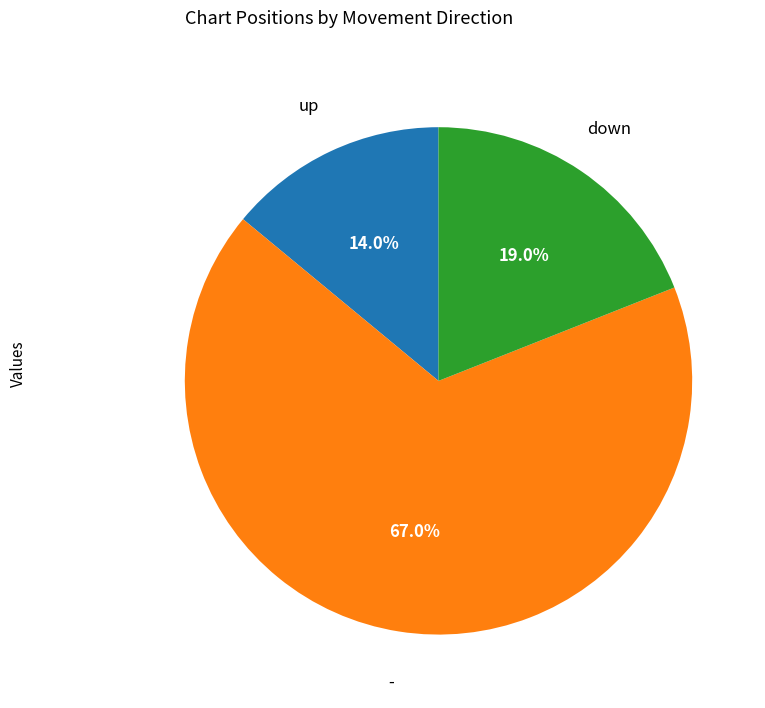

Does any single category account for the majority?

Yes